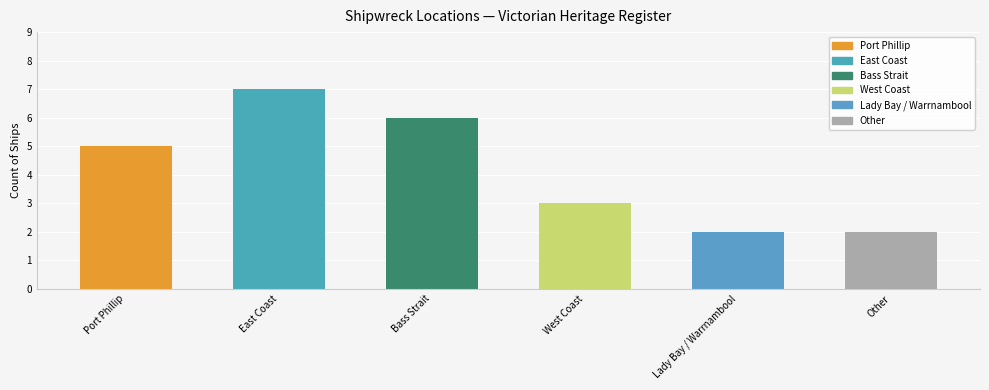

Reading left to right, what are all the values shown in this chart?

Port Phillip=5	East Coast=7	Bass Strait=6	West Coast=3	Lady Bay / Warrnambool=2	Other=2